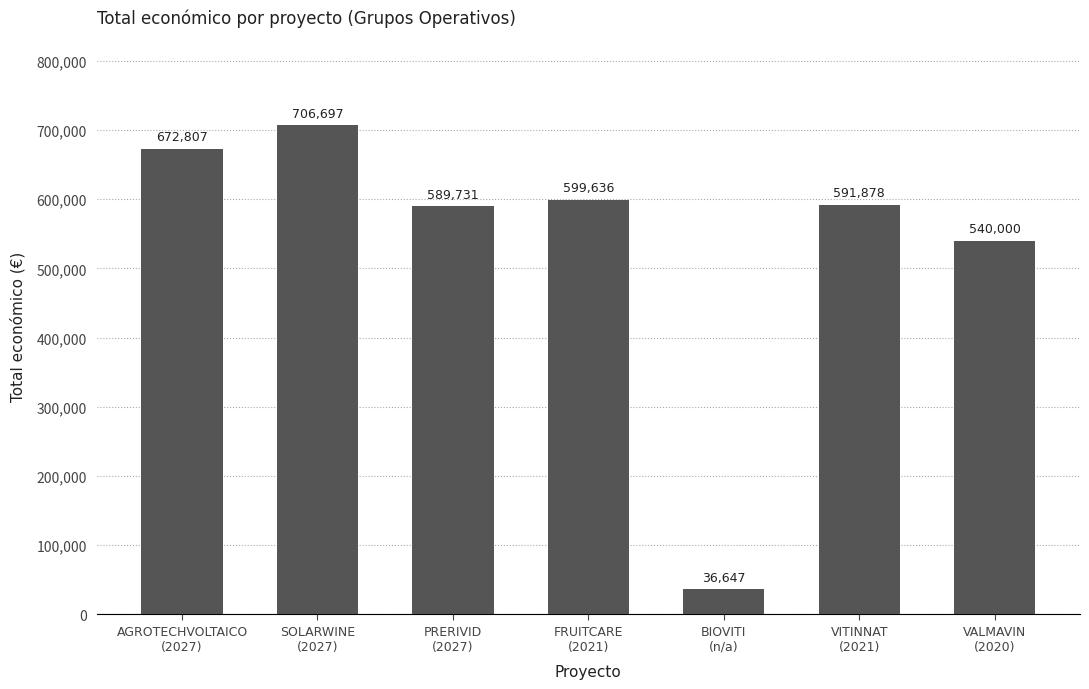

What position from the left is BIOVITI
(n/a)?

5